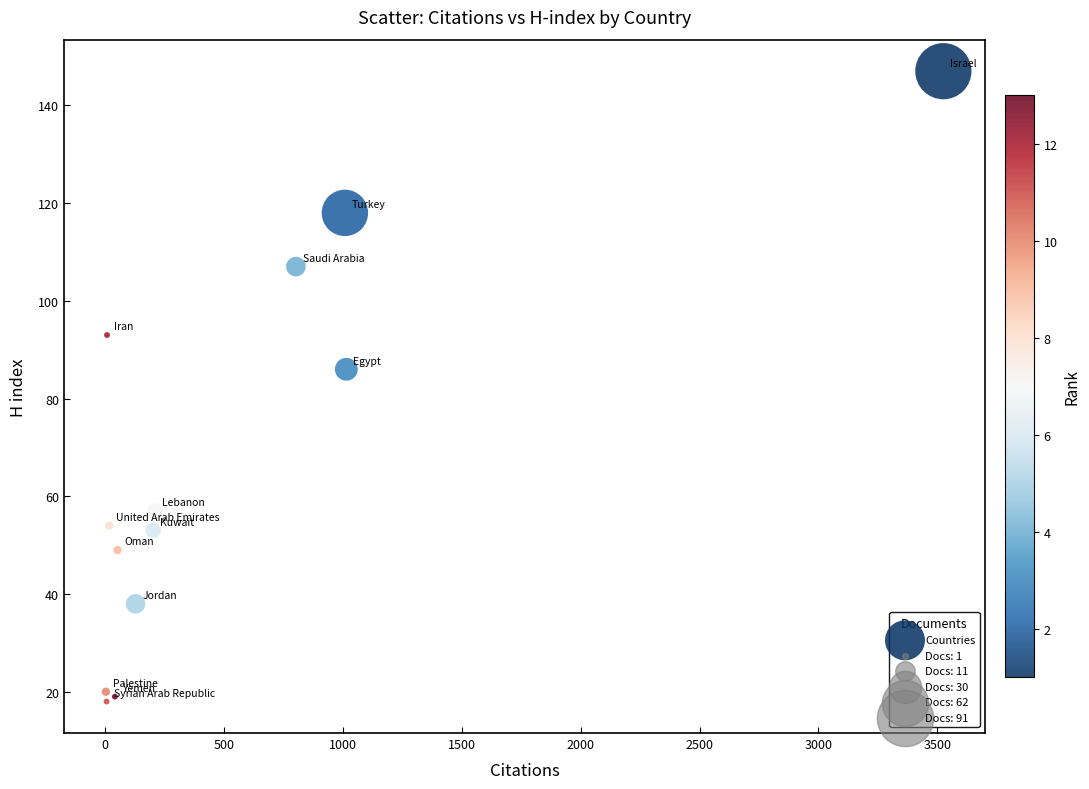

What Y value in the scatter plot is closest to 82?

86